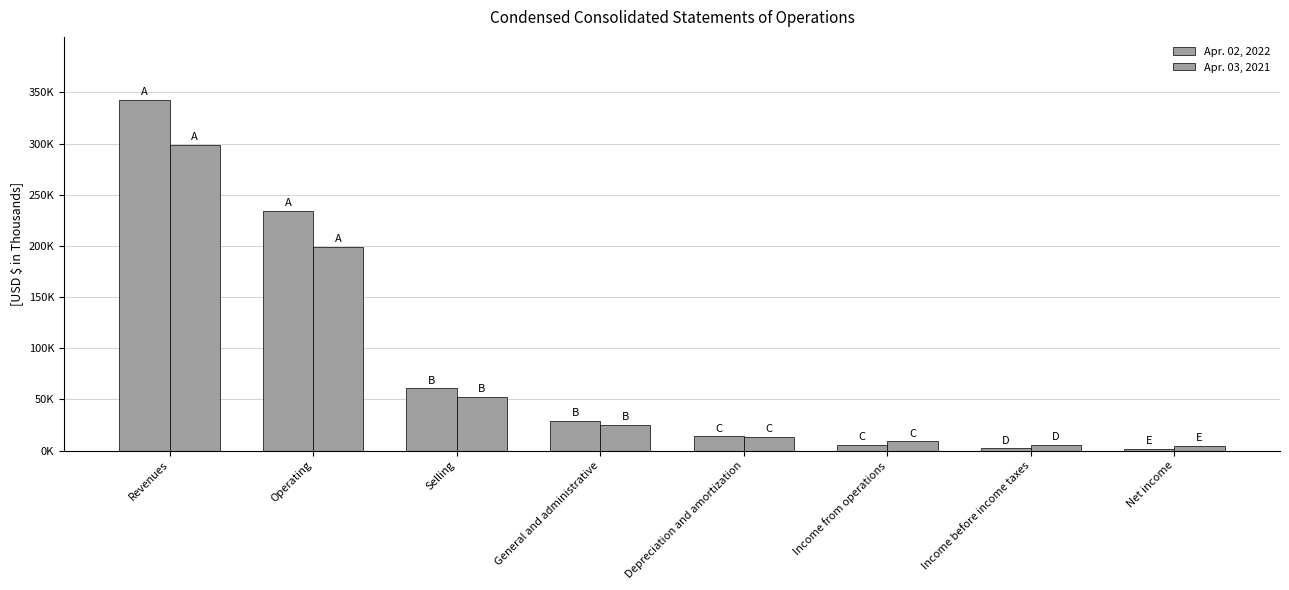

What is the difference between the maximum and second lowest values in the Apr. 03, 2021 series?

293102